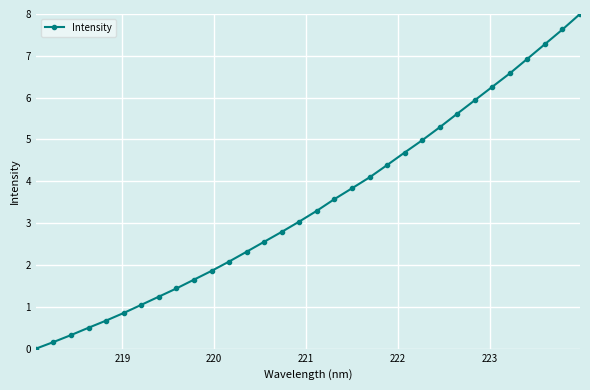

What is the value of the 9th point from the left?

1.4